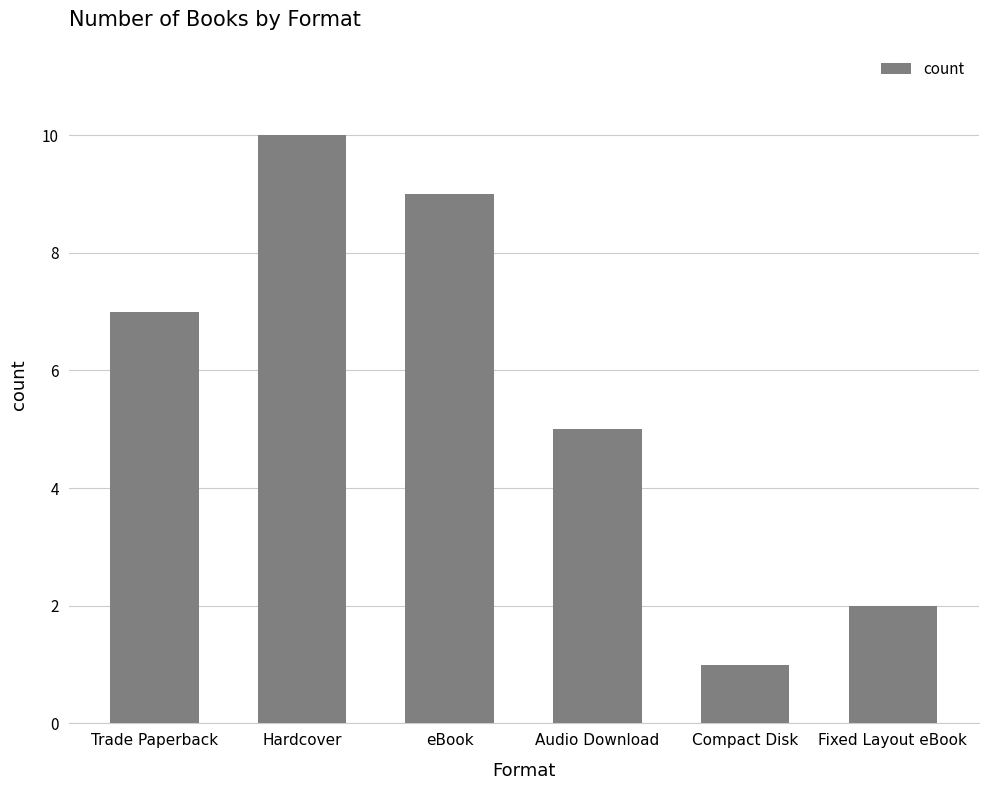

What is the ratio of the value at Trade Paperback to the value at Compact Disk?

7.0